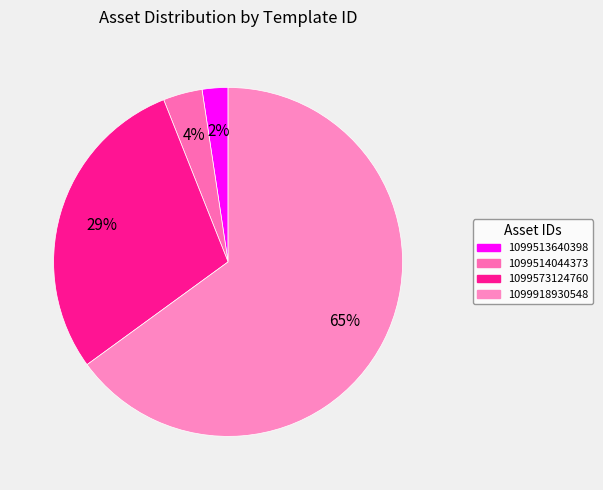

The 1099513640398 slice represents 2% of the pie. True or false?

True